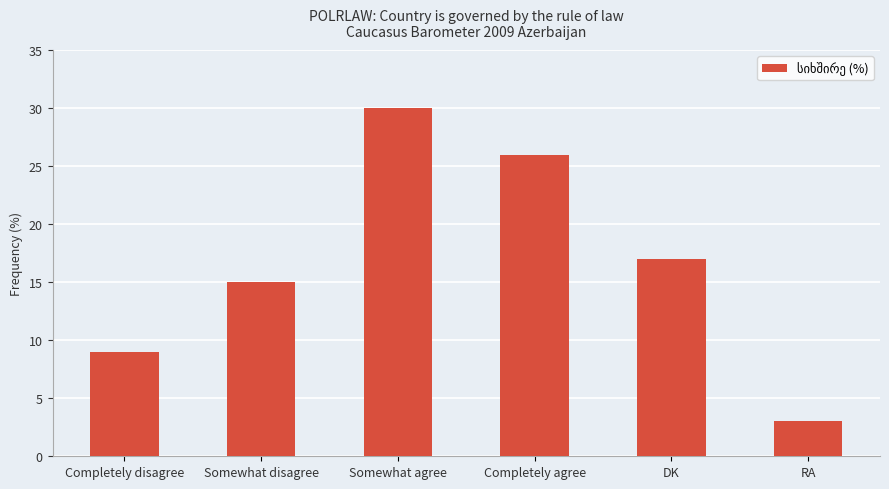

The chart shows a value of 12 at Somewhat agree. True or false?

False